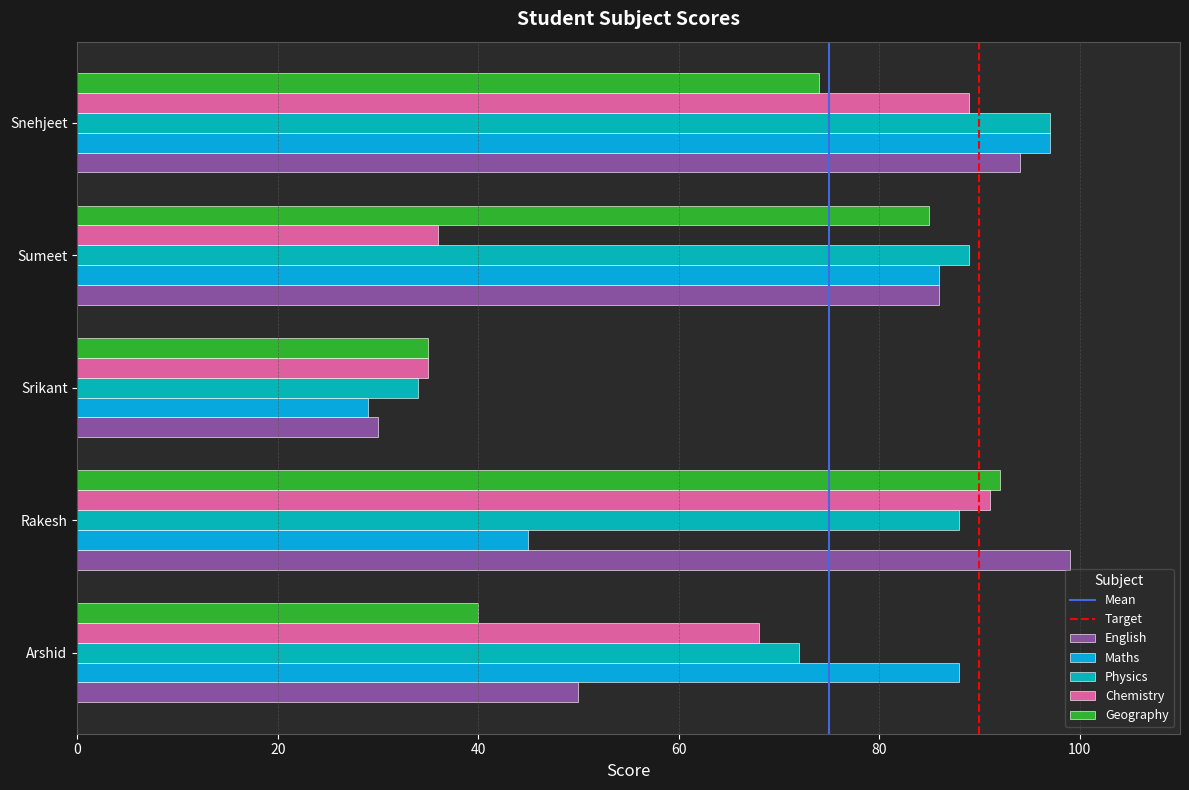

What is the maximum value for Chemistry?

91